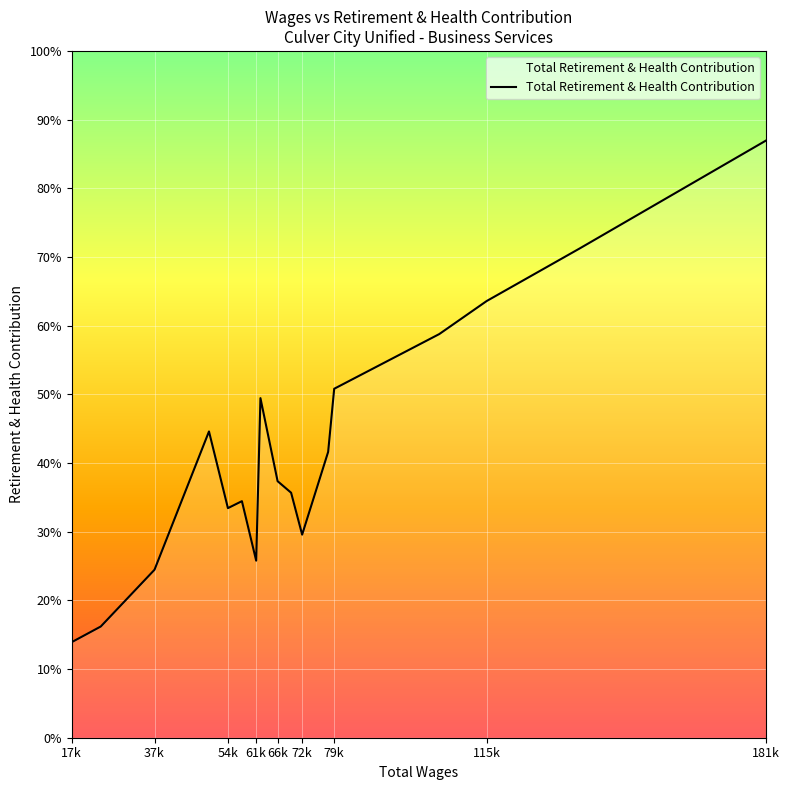

Does the chart display data point markers on the line(s)?

No